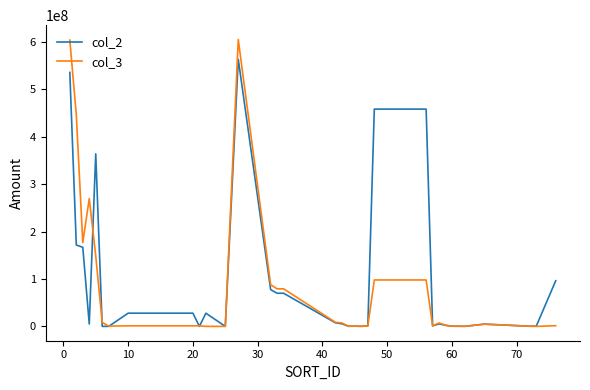

Does the chart have visible grid lines?

No